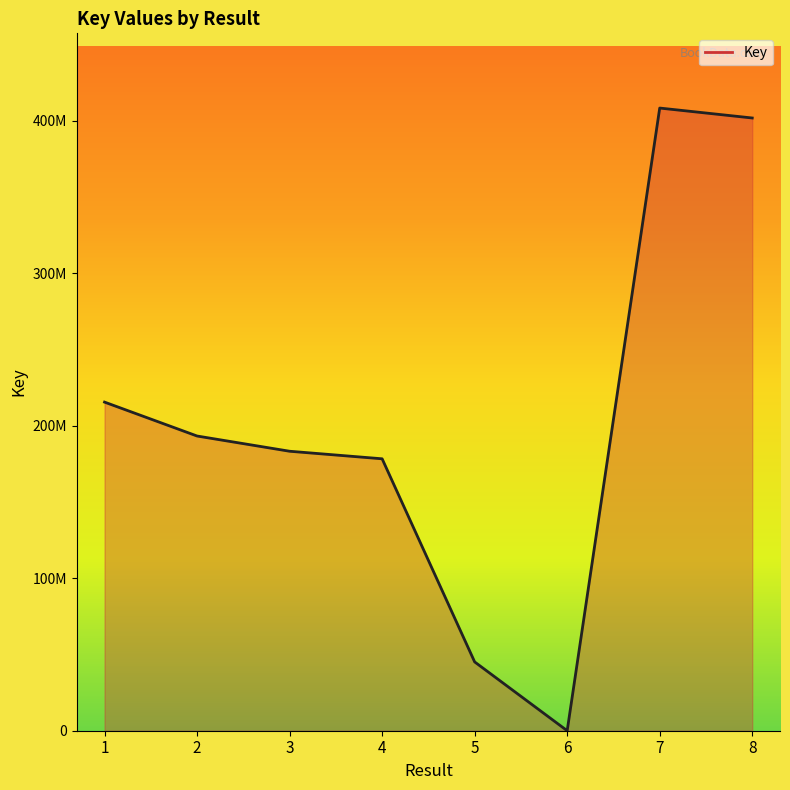

Does the chart display data point markers on the line(s)?

No